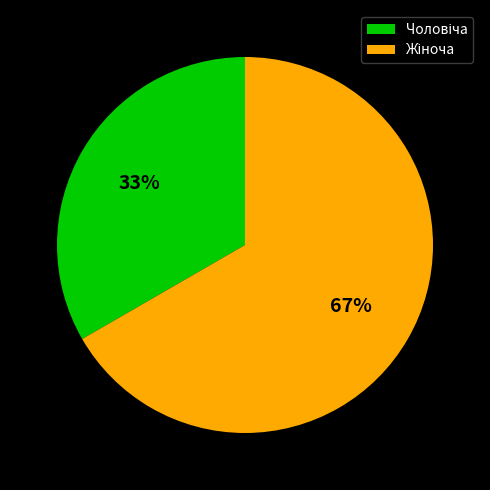

To the nearest percent, what is the average slice percentage?

50%